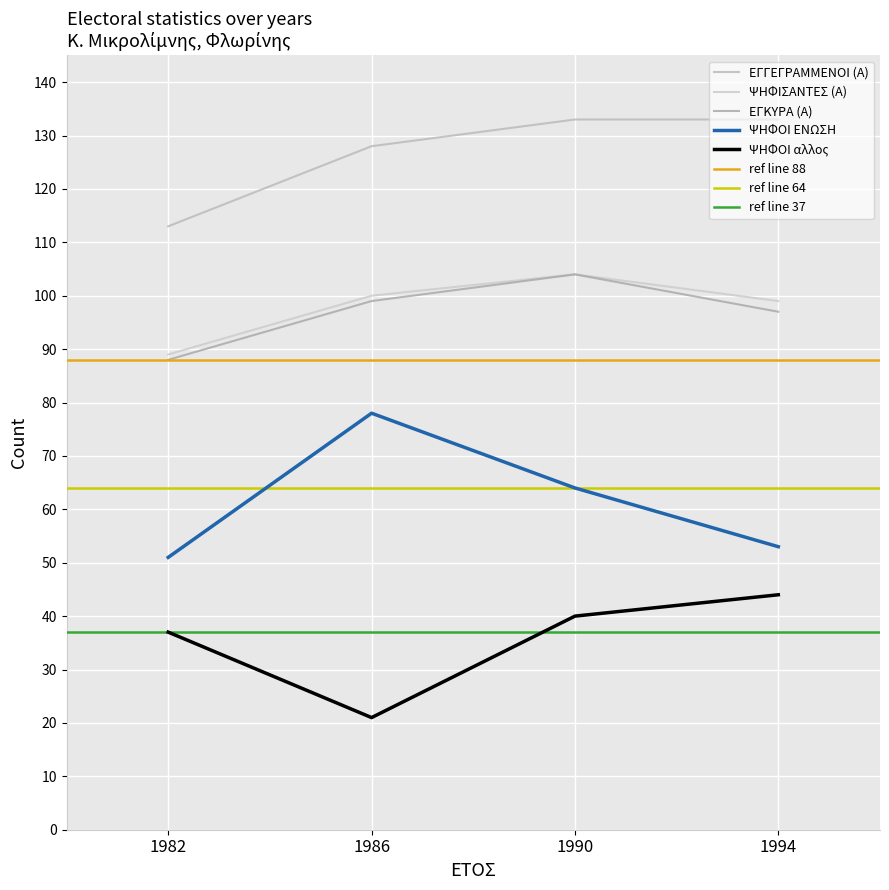

What is the sum of all ΕΓΚΥΡΑ (Α) values?

388